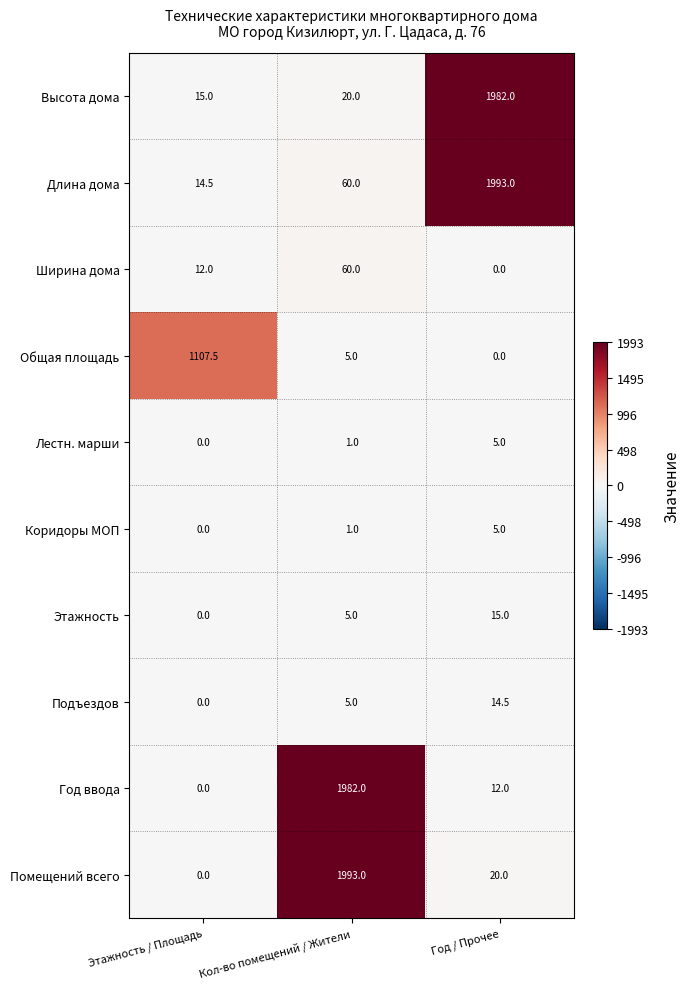

What is the approximate value of Ширина дома at Кол-во помещений / Жители?

60.0